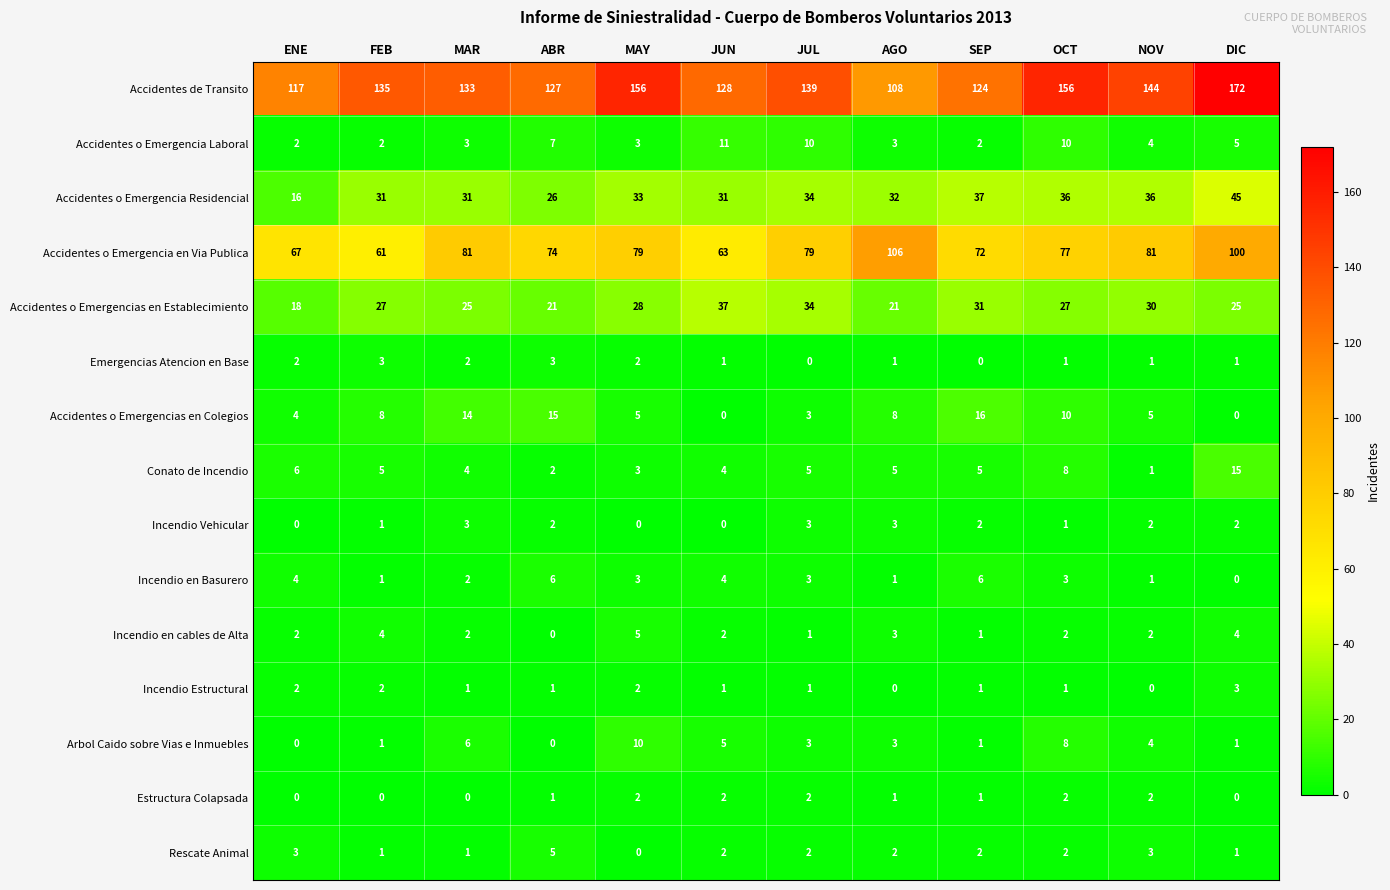

Which series has the largest total across all categories?

Accidentes de Transito